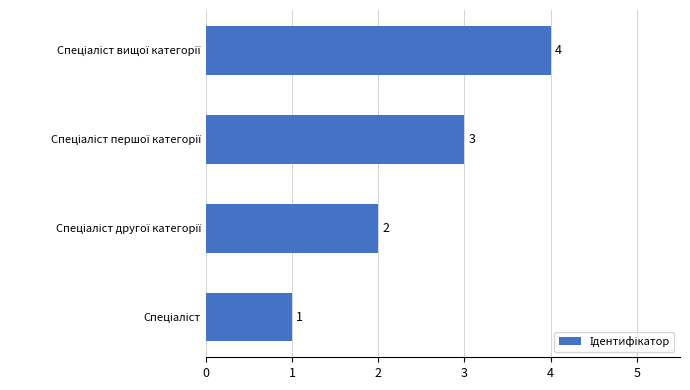

What is the difference between the maximum and minimum values?

3